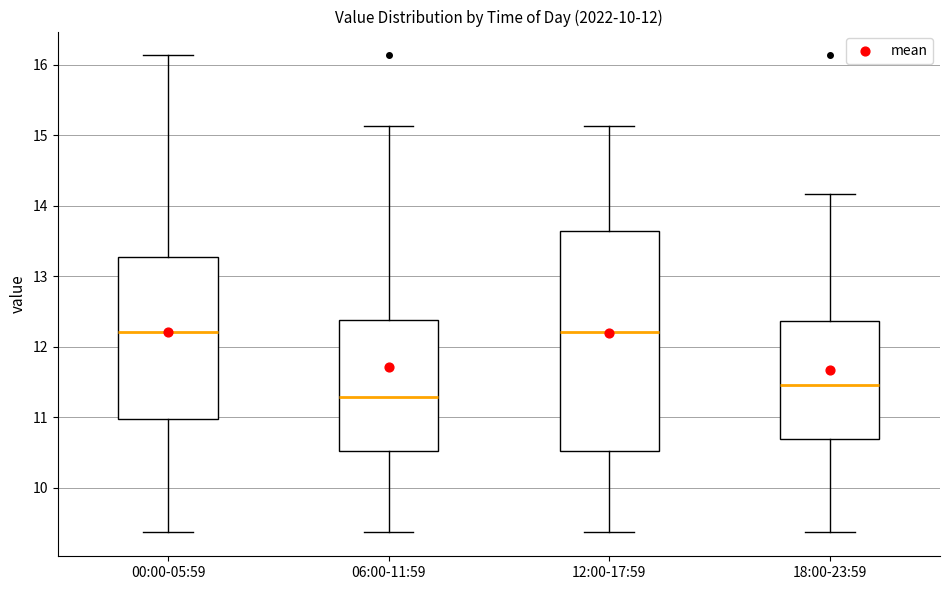

Which box has the lowest median line?

06:00-11:59